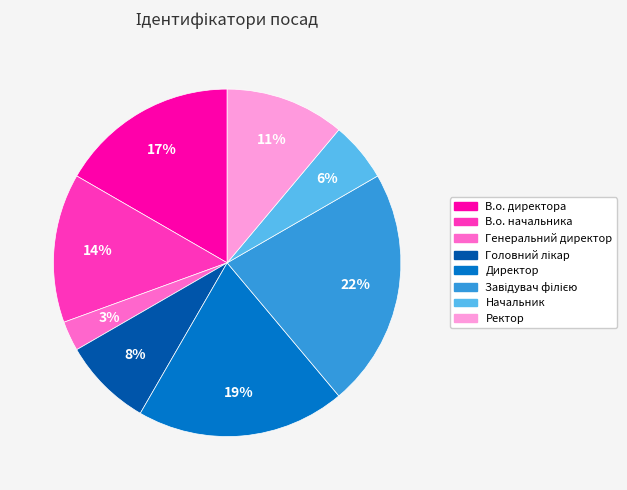

Does Начальник represent more than half of the total?

No